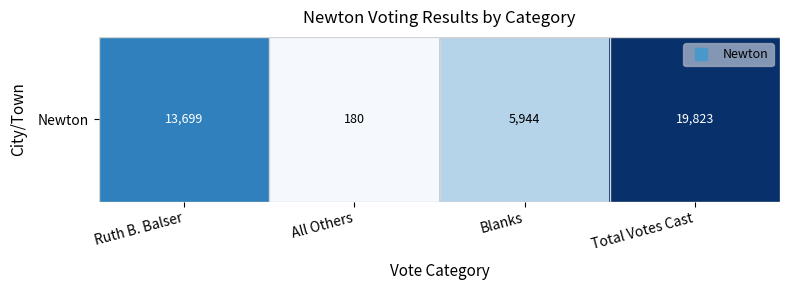

Is it true that the value at Ruth B. Balser is 3495?

False